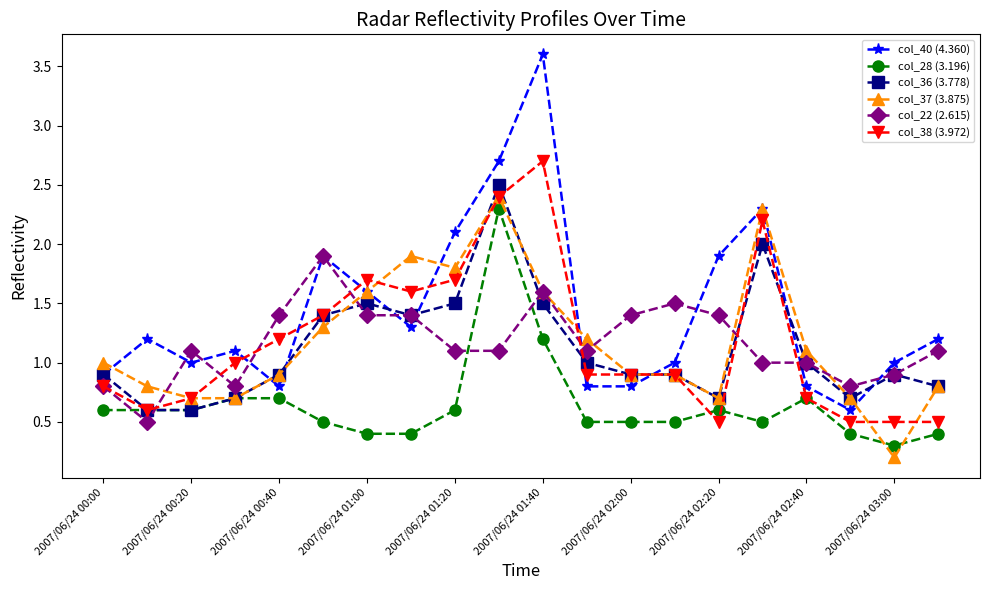

How many lines are shown in the chart?

6